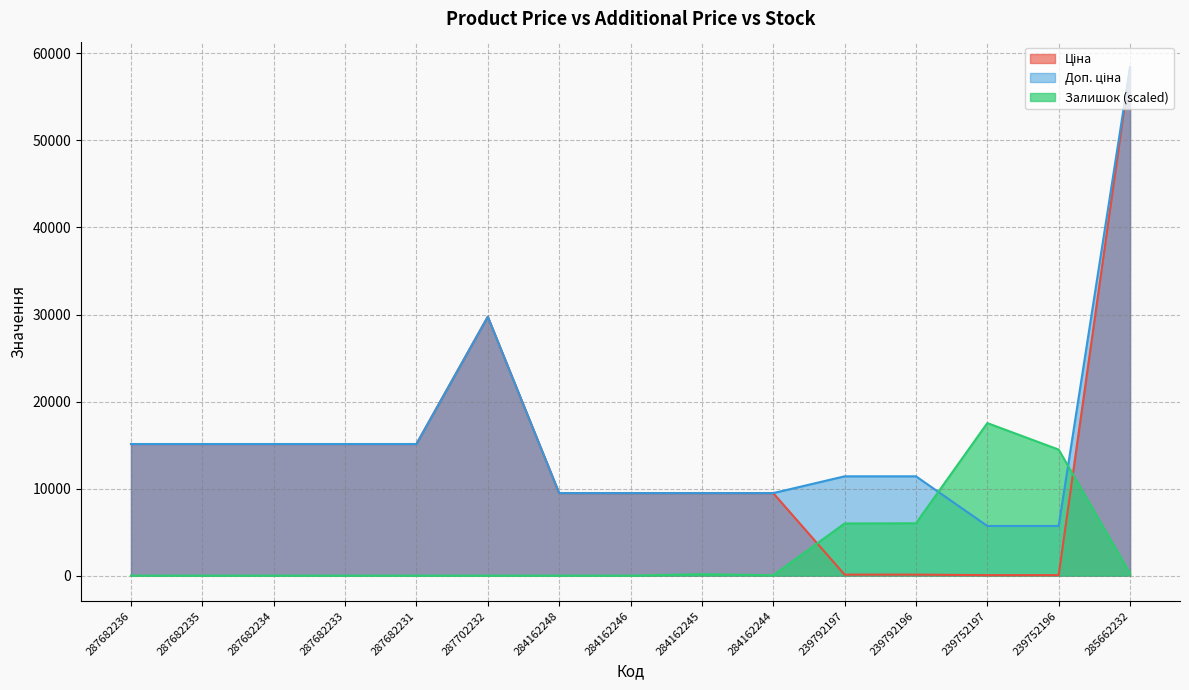

In Ціна, how many points are higher than both neighbors (excluding endpoints)?

1